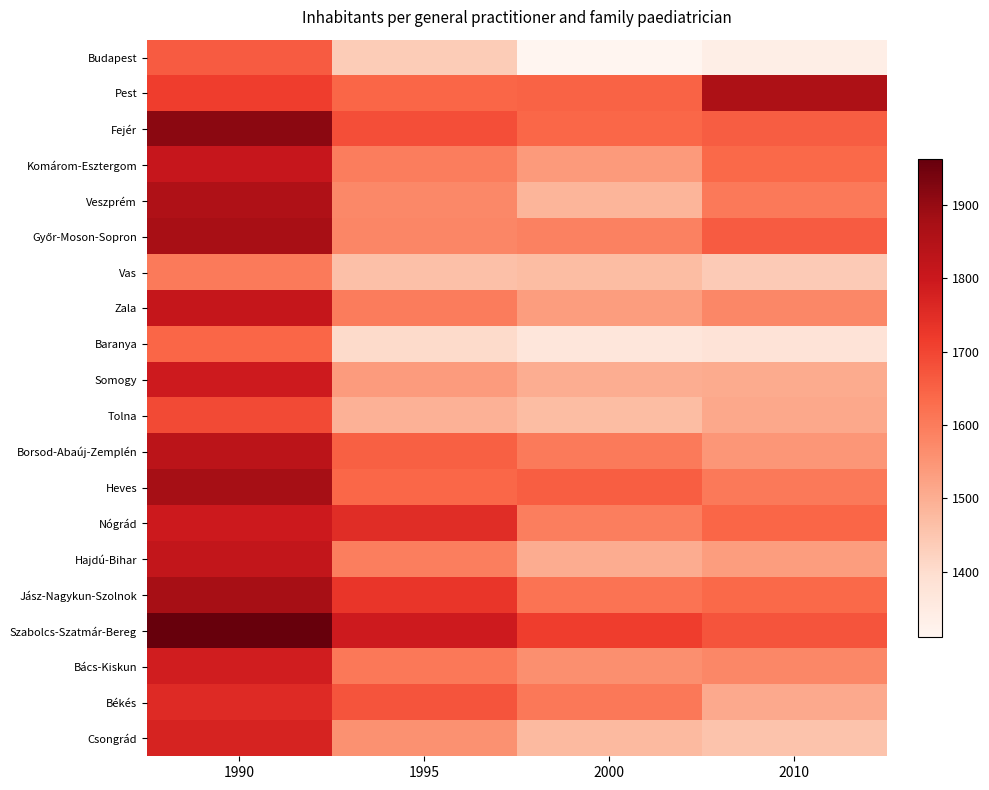

At how many categories does at least one series exceed 1701?

4